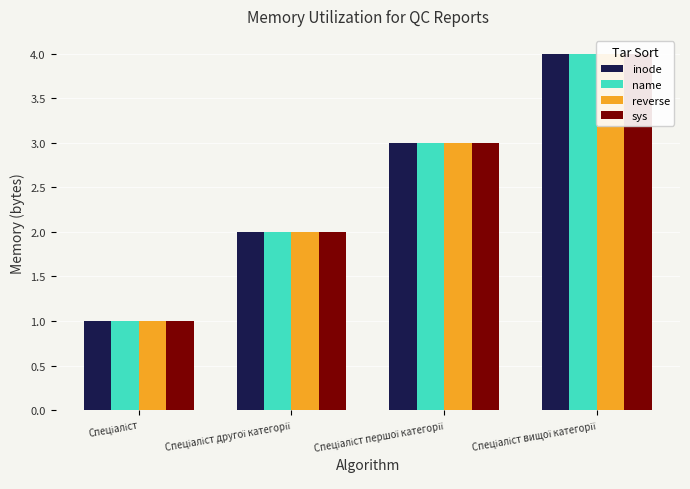

What is the average value of the name series?

2